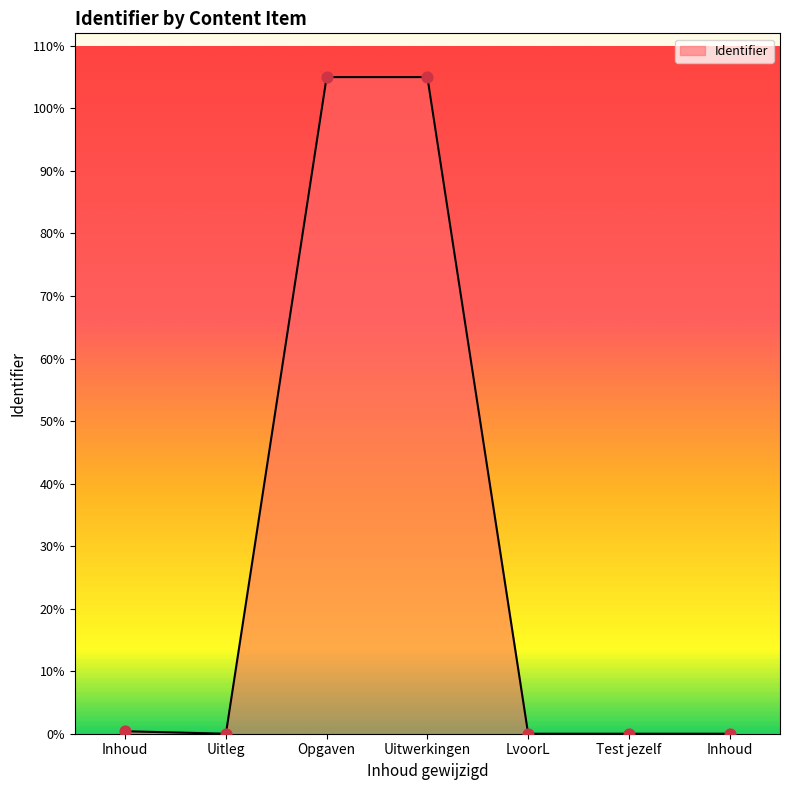

Which has a higher value, Uitwerkingen or Uitleg?

Uitwerkingen